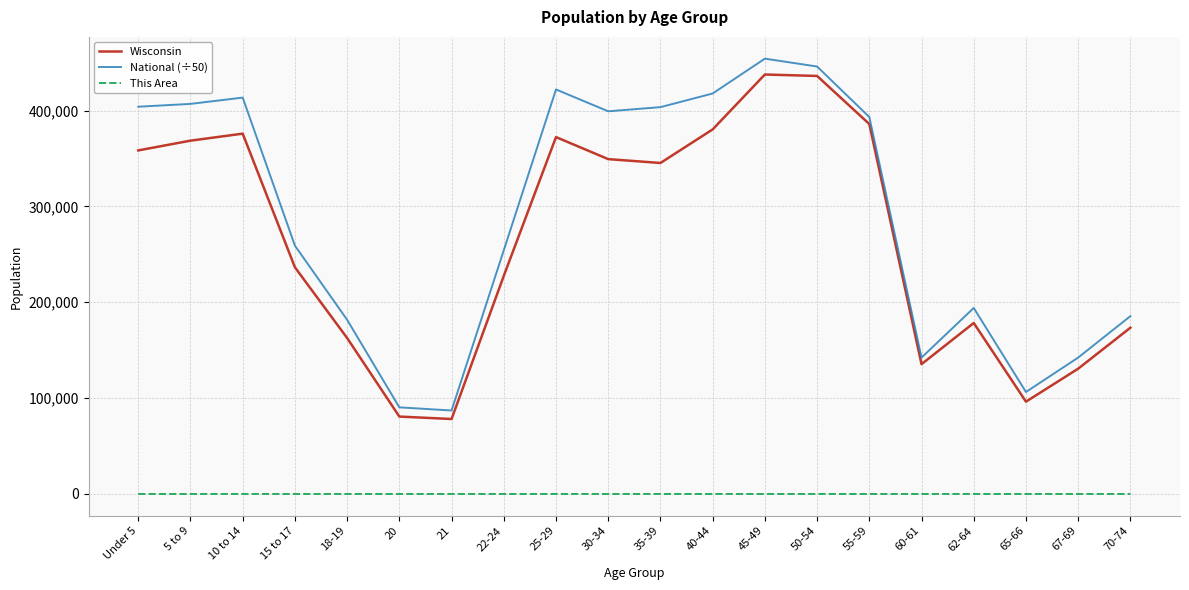

What position from the right is 50-54?

7